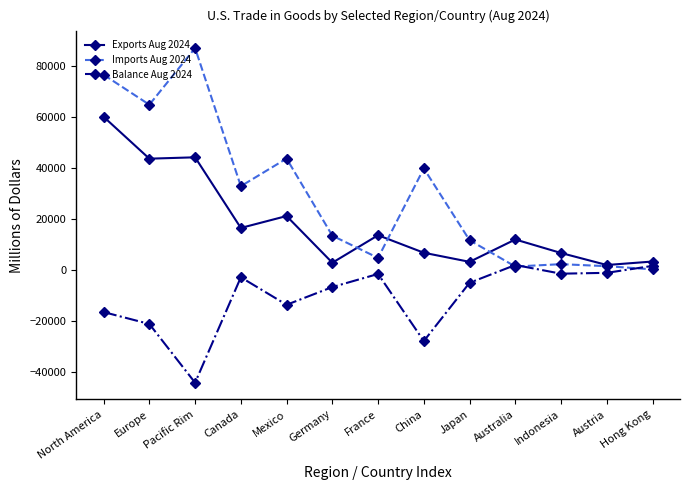

What is the sum of the Exports Aug 2024 values at Mexico and Europe?

64799